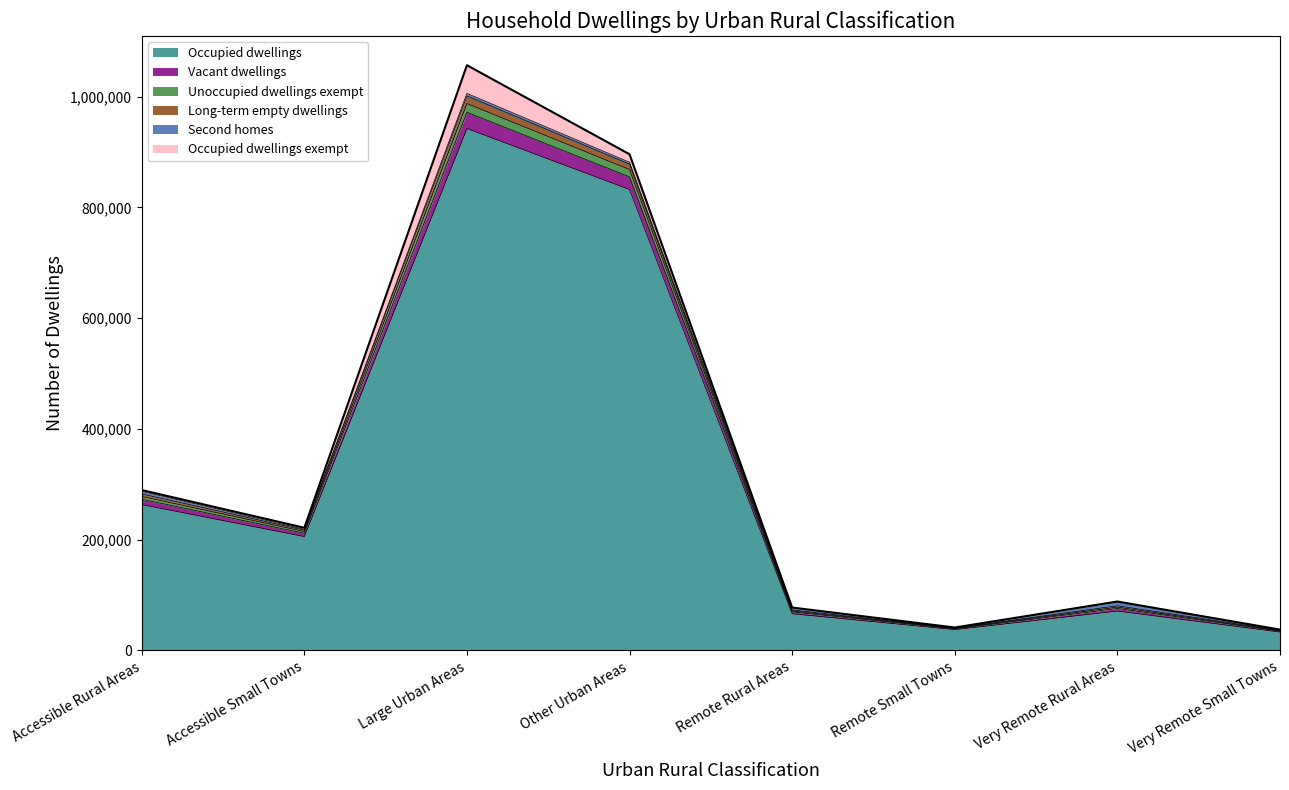

What is the minimum value for Occupied dwellings?

33239